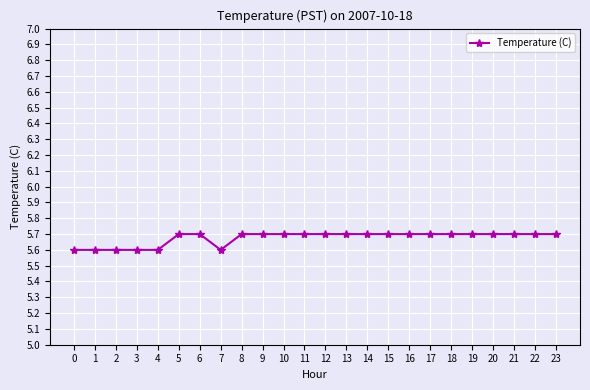

How many series are shown in this chart?

1